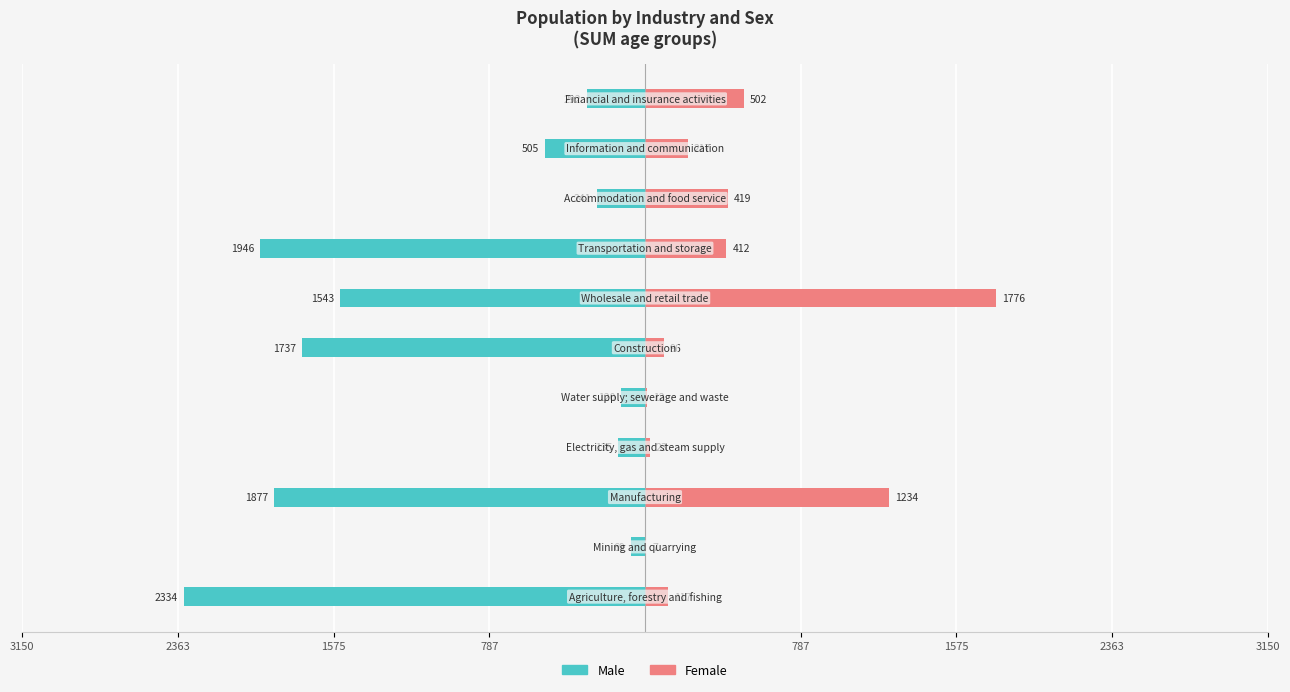

Count the number of categories in the chart.

11